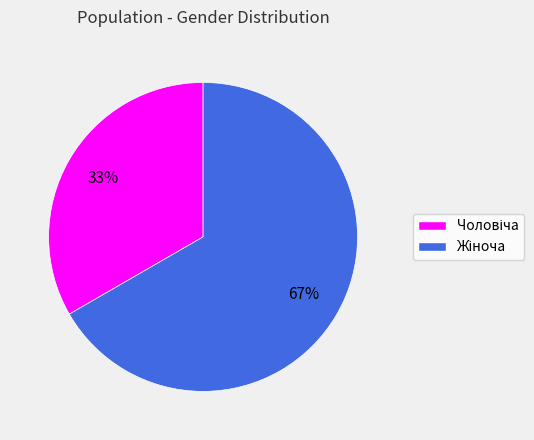

To the nearest percent, what is the average slice percentage?

50%